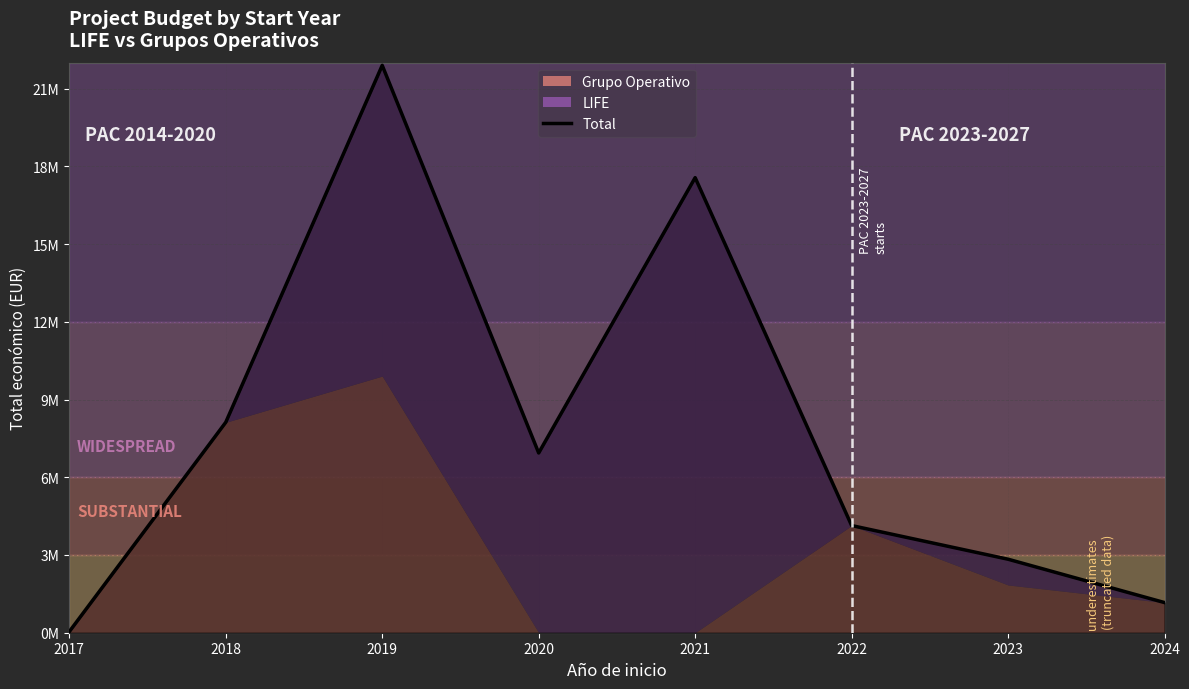

What is the difference between the maximum and minimum values?

21854277